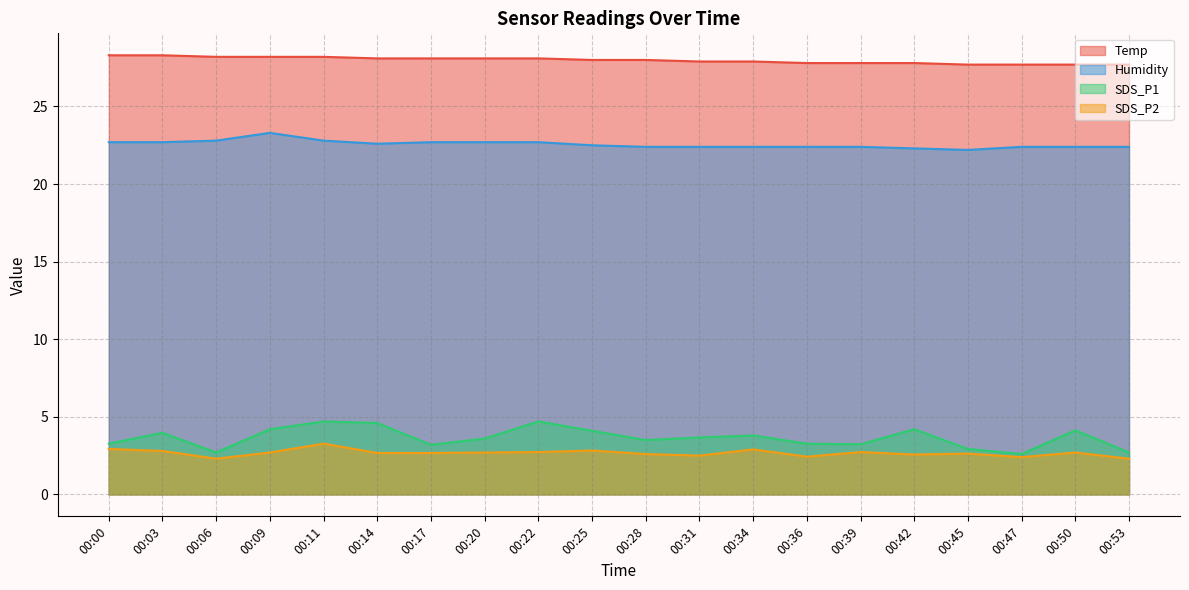

At which label is Humidity closest to 22?

00:45